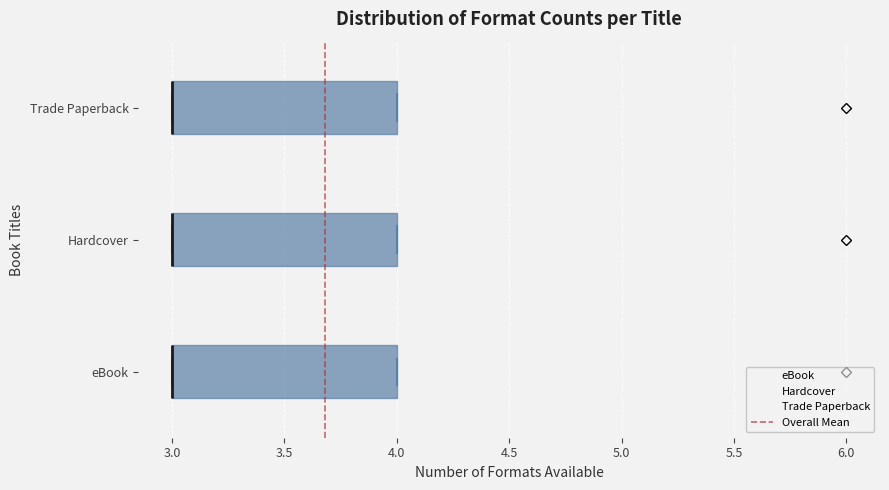

Where is the right edge of the box for Trade Paperback on the x-axis? The values are not printed on the chart, so give them approximately, as read against the axis.

4